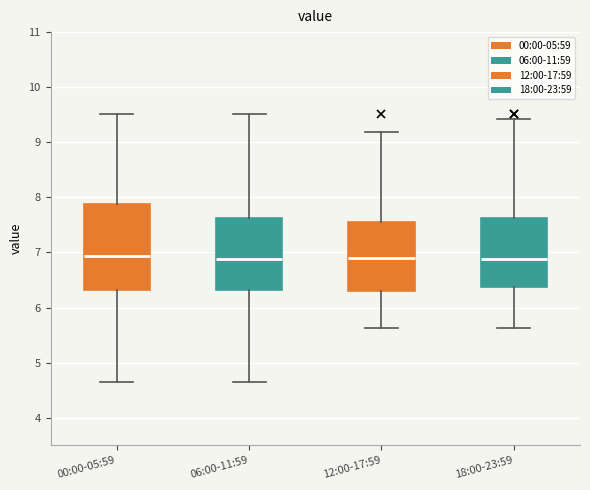

Reading left to right, transcribe this box plot: for each box, give where its median line is, the range the box spans, and where its two whiskers end, as read against the y-axis. The values are not printed on the chart, so give them approximately, as read against the axis.

00:00-05:59: median 6.9, box 6.3 to 7.9, whiskers 4.7 to 9.5
06:00-11:59: median 6.9, box 6.3 to 7.6, whiskers 4.7 to 9.5
12:00-17:59: median 6.9, box 6.3 to 7.6, whiskers 5.6 to 9.2
18:00-23:59: median 6.9, box 6.4 to 7.6, whiskers 5.6 to 9.4